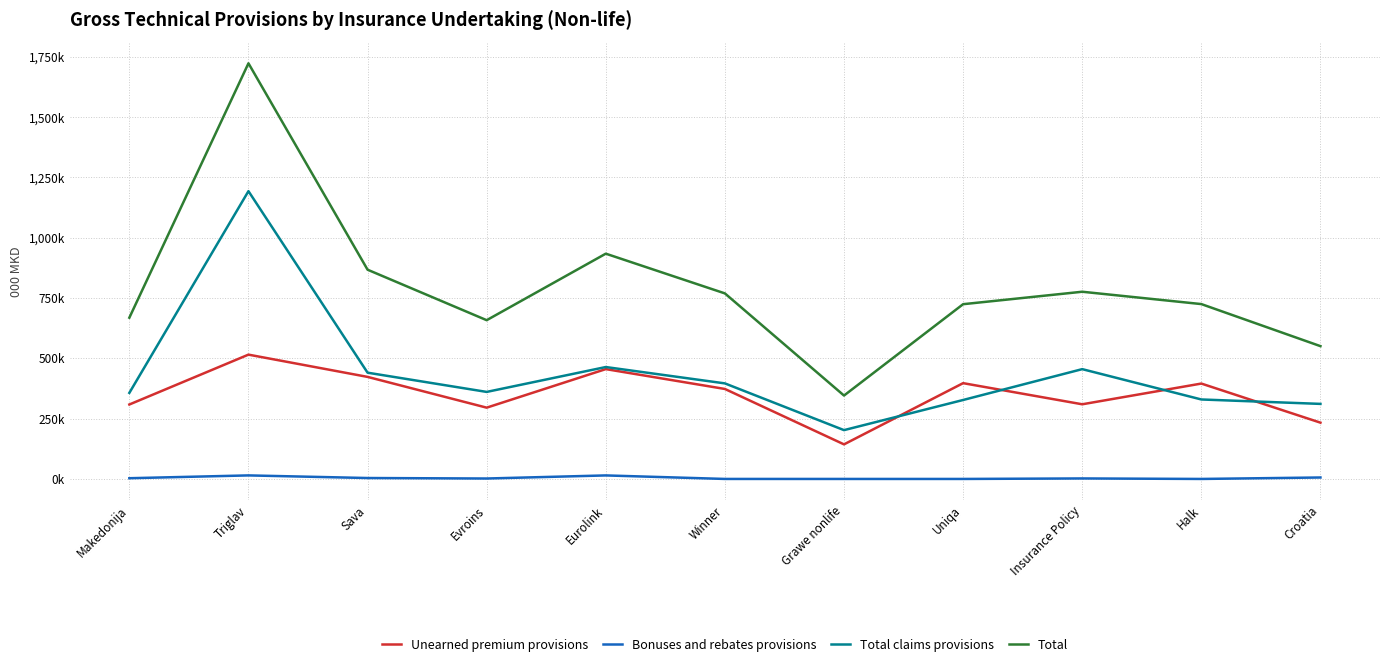

Is this an area chart (filled region under the line)?

No